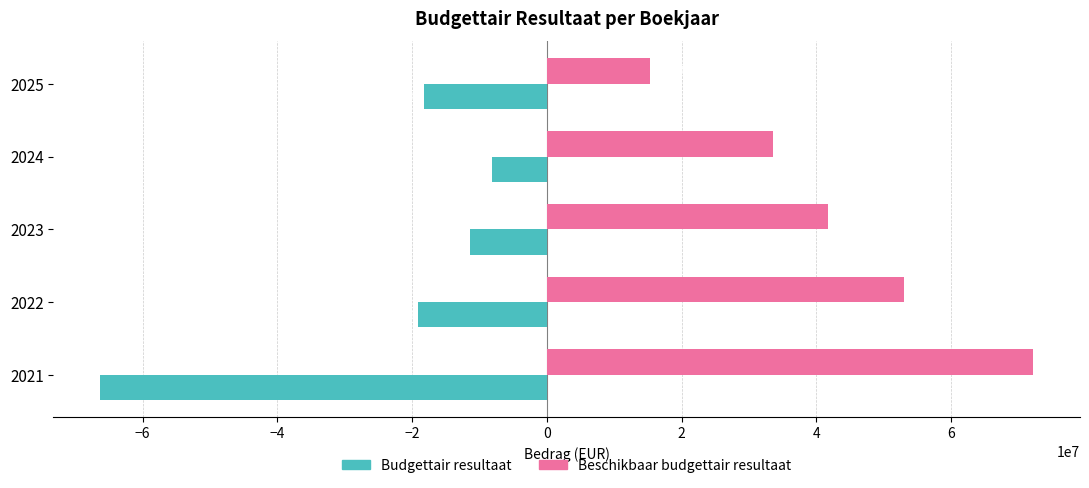

What is the approximate value of Beschikbaar budgettair resultaat at 2022?

53067614.2